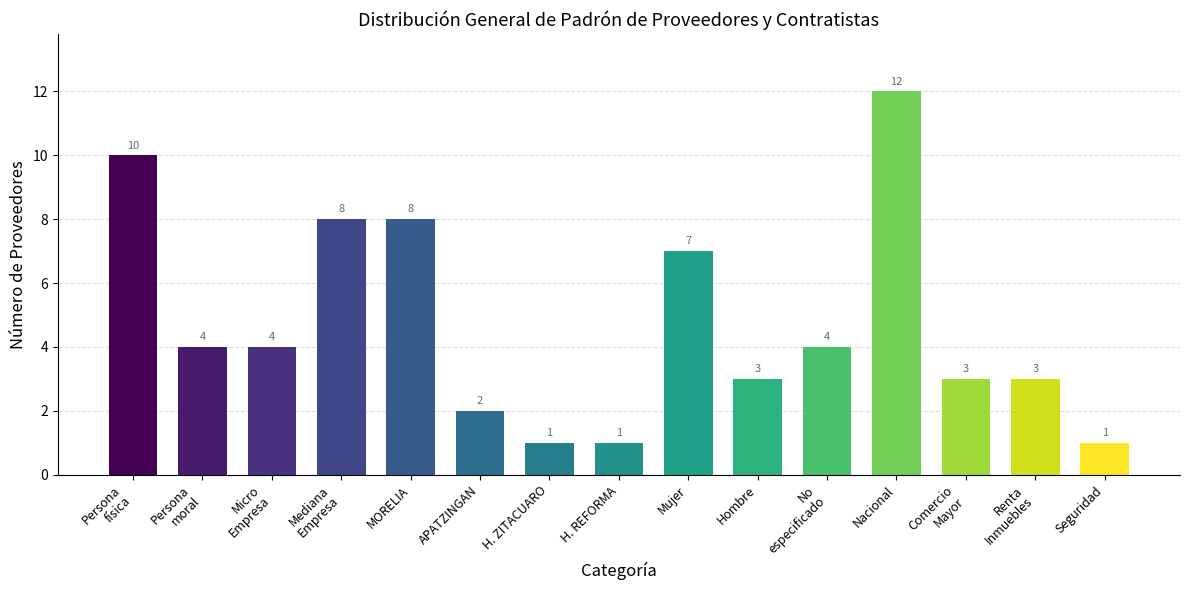

What value does the data have at Renta
Inmuebles?

3